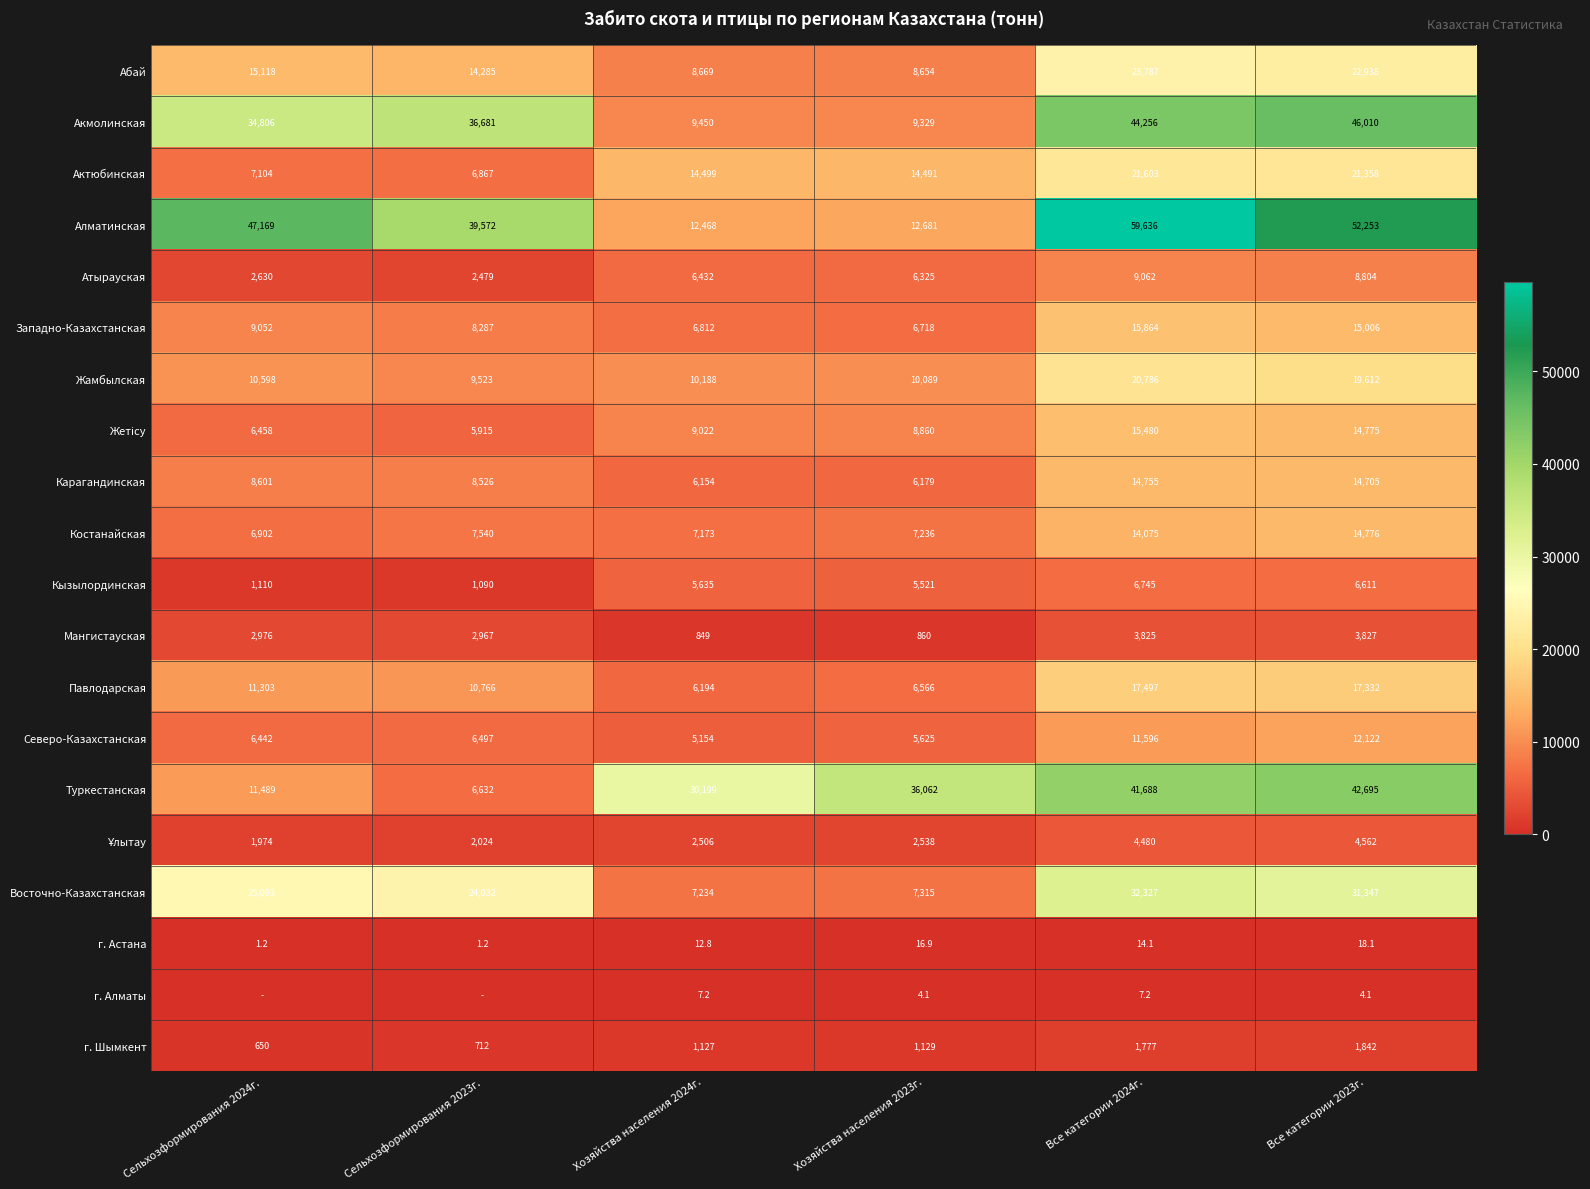

At which label does Восточно-Казахстанская reach its minimum?

Хозяйства населения 2024г.